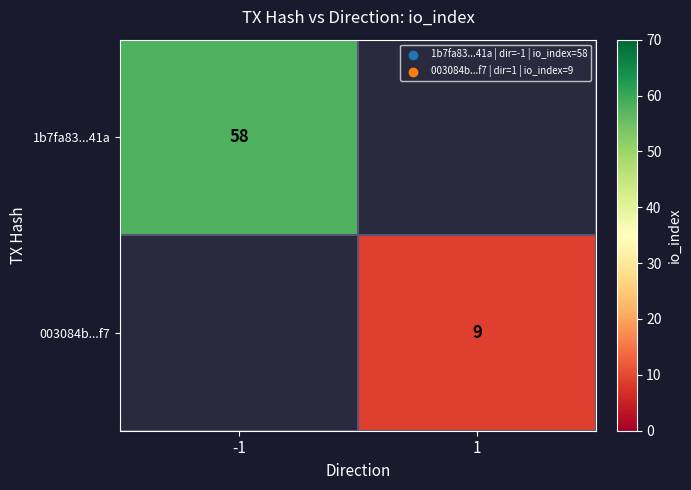

Is it true that 1b7fa83...41a equals 17 at -1?

False